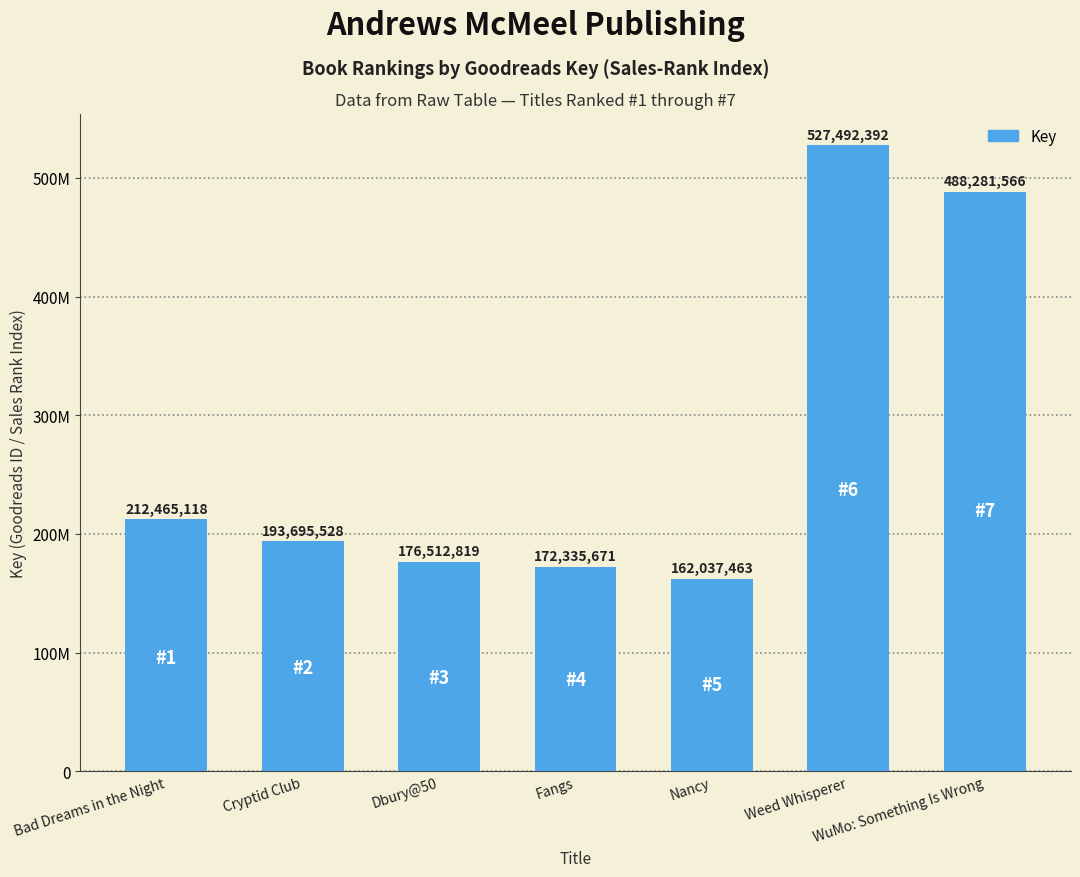

Reading left to right, what are all the values shown in this chart?

Bad Dreams in the Night=212465118	Cryptid Club=193695528	Dbury@50=176512819	Fangs=172335671	Nancy=162037463	Weed Whisperer=527492392	WuMo: Something Is Wrong=488281566